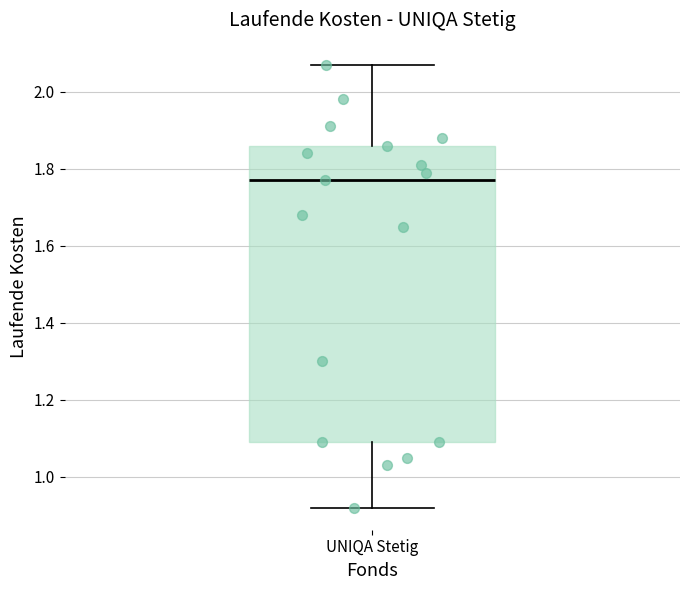

Transcribe this box plot: give where the median line is, the range the box spans, and where the two whiskers end, as read against the y-axis. The values are not printed on the chart, so give them approximately, as read against the axis.

median 1.78, box 1.10 to 1.86, whiskers 0.92 to 2.08